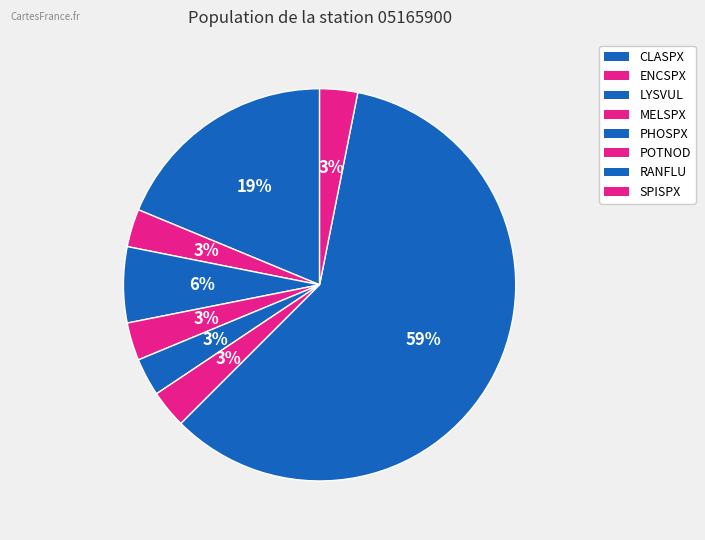

How many slices are in this pie chart?

8